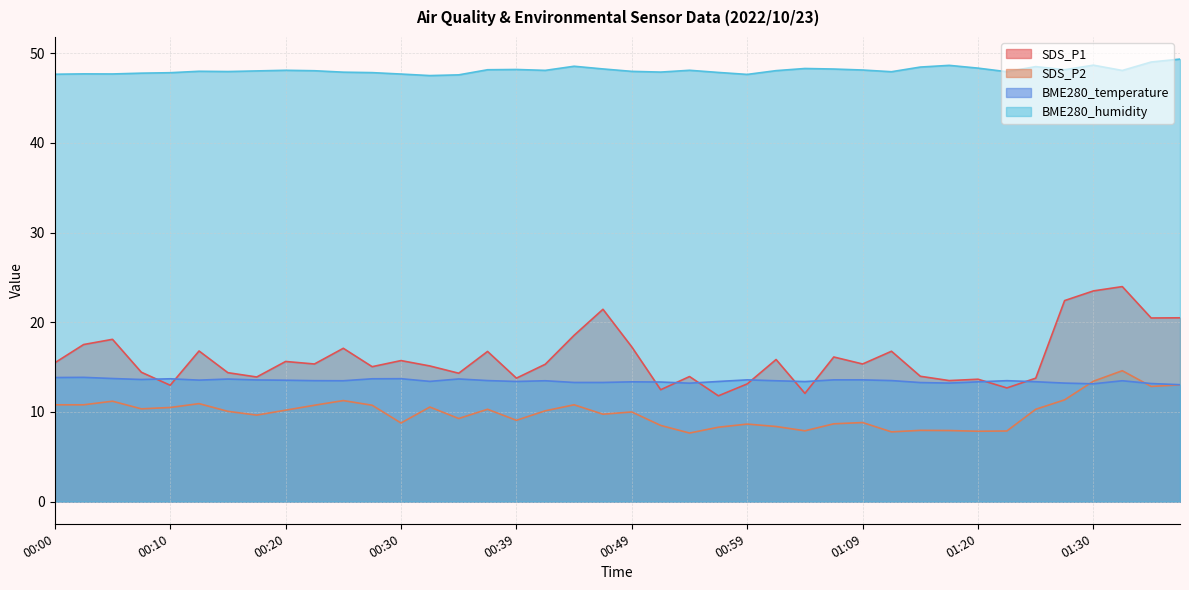

What value does the BME280_humidity series have at 00:03?

47.7